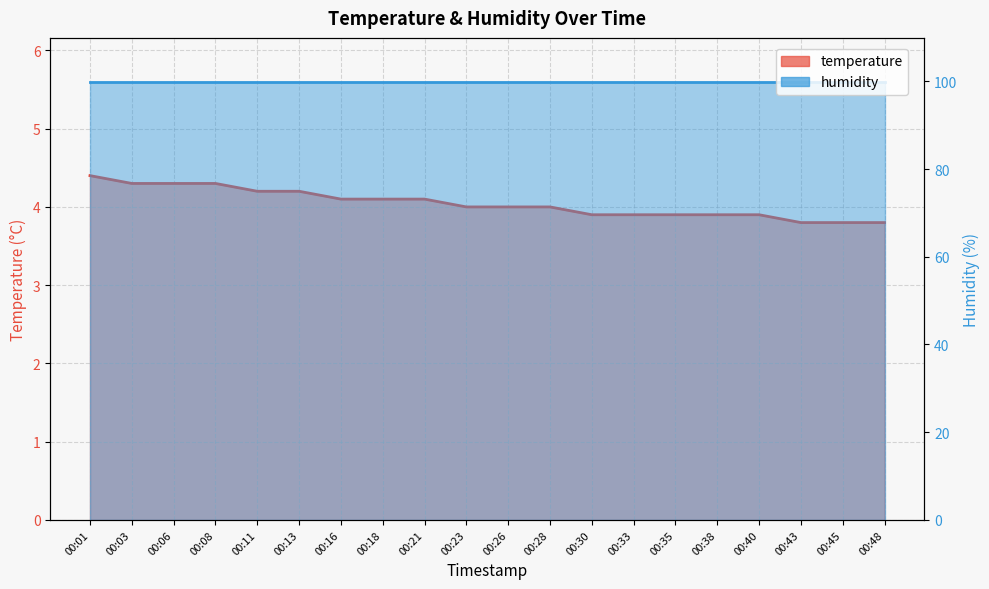

What is the average value?

4.0